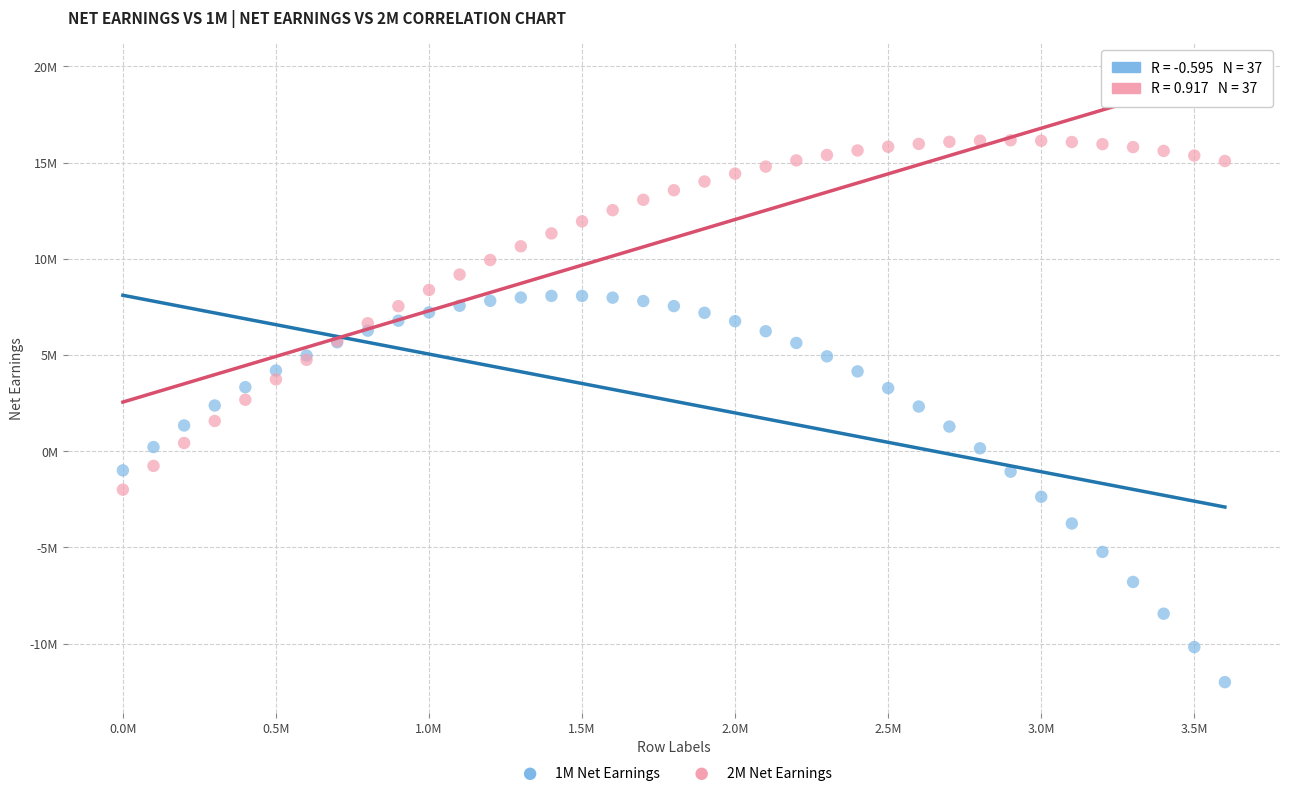

Which series has the largest Y range (max minus min)?

1M Net Earnings